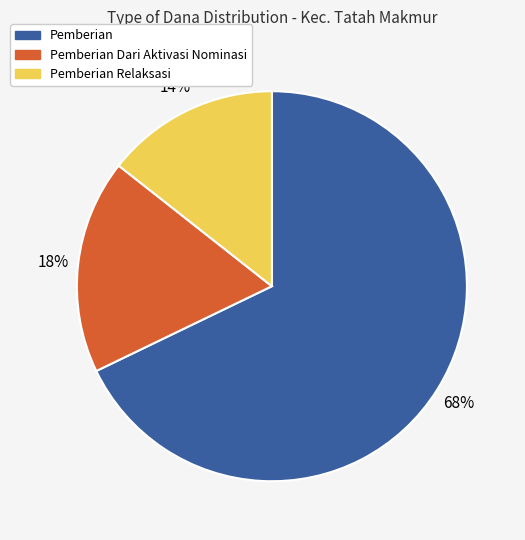

To the nearest percent, what percentage of the pie is Pemberian Dari Aktivasi Nominasi?

18%